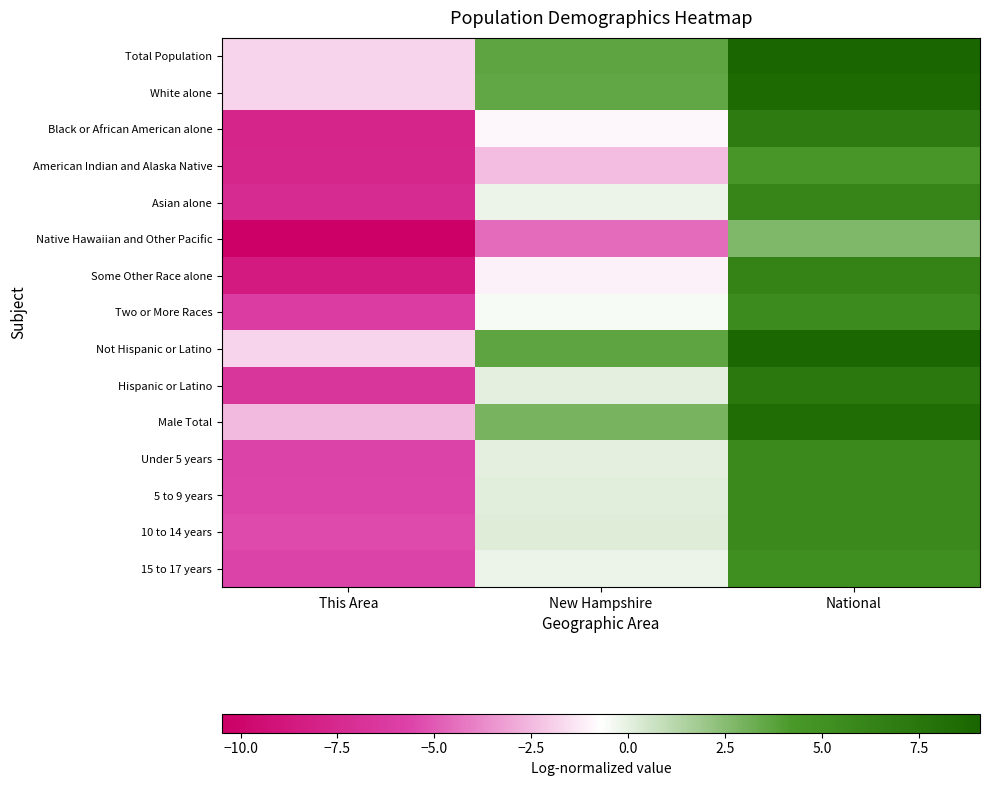

Reading right to left, list all the values displayed in this chart.

Total Population: National=9.1	New Hampshire=3.6	This Area=-1.8
White alone: National=8.7	New Hampshire=3.5	This Area=-1.8
Black or African American alone: National=7.0	New Hampshire=-0.9	This Area=-7.8
American Indian and Alaska Native: National=4.4	New Hampshire=-2.4	This Area=-7.7
Asian alone: National=6.0	New Hampshire=-0.2	This Area=-7.3
Native Hawaiian and Other Pacific: National=2.7	New Hampshire=-4.5	This Area=-10.5
Some Other Race alone: National=6.3	New Hampshire=-1.1	This Area=-8.5
Two or More Races: National=5.5	New Hampshire=-0.5	This Area=-6.1
Not Hispanic or Latino: National=8.9	New Hampshire=3.6	This Area=-1.8
Hispanic or Latino: National=7.3	New Hampshire=0.0	This Area=-6.5
Male Total: National=8.4	New Hampshire=2.9	This Area=-2.5
Under 5 years: National=5.7	New Hampshire=0.0	This Area=-5.6
5 to 9 years: National=5.7	New Hampshire=0.1	This Area=-5.5
10 to 14 years: National=5.7	New Hampshire=0.2	This Area=-5.4
15 to 17 years: National=5.2	New Hampshire=-0.2	This Area=-5.6